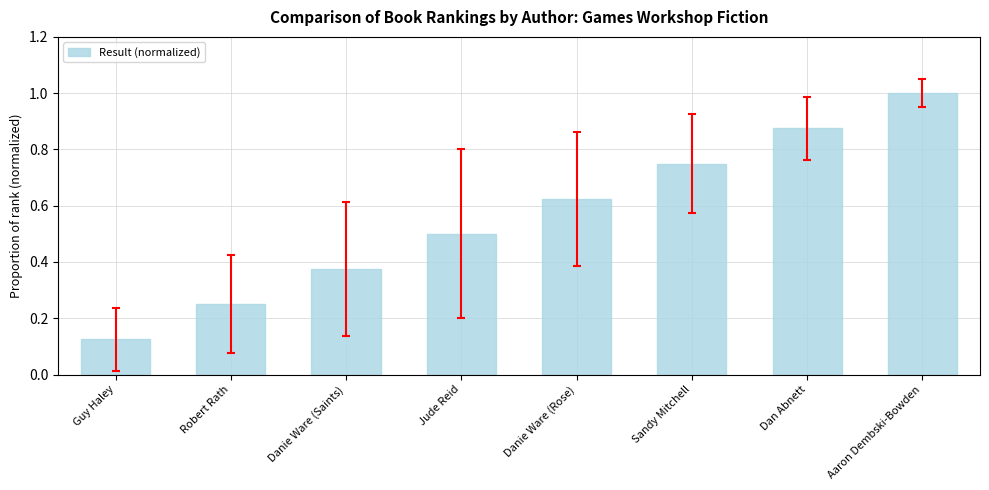

Between Jude Reid and Guy Haley, which is larger?

Jude Reid